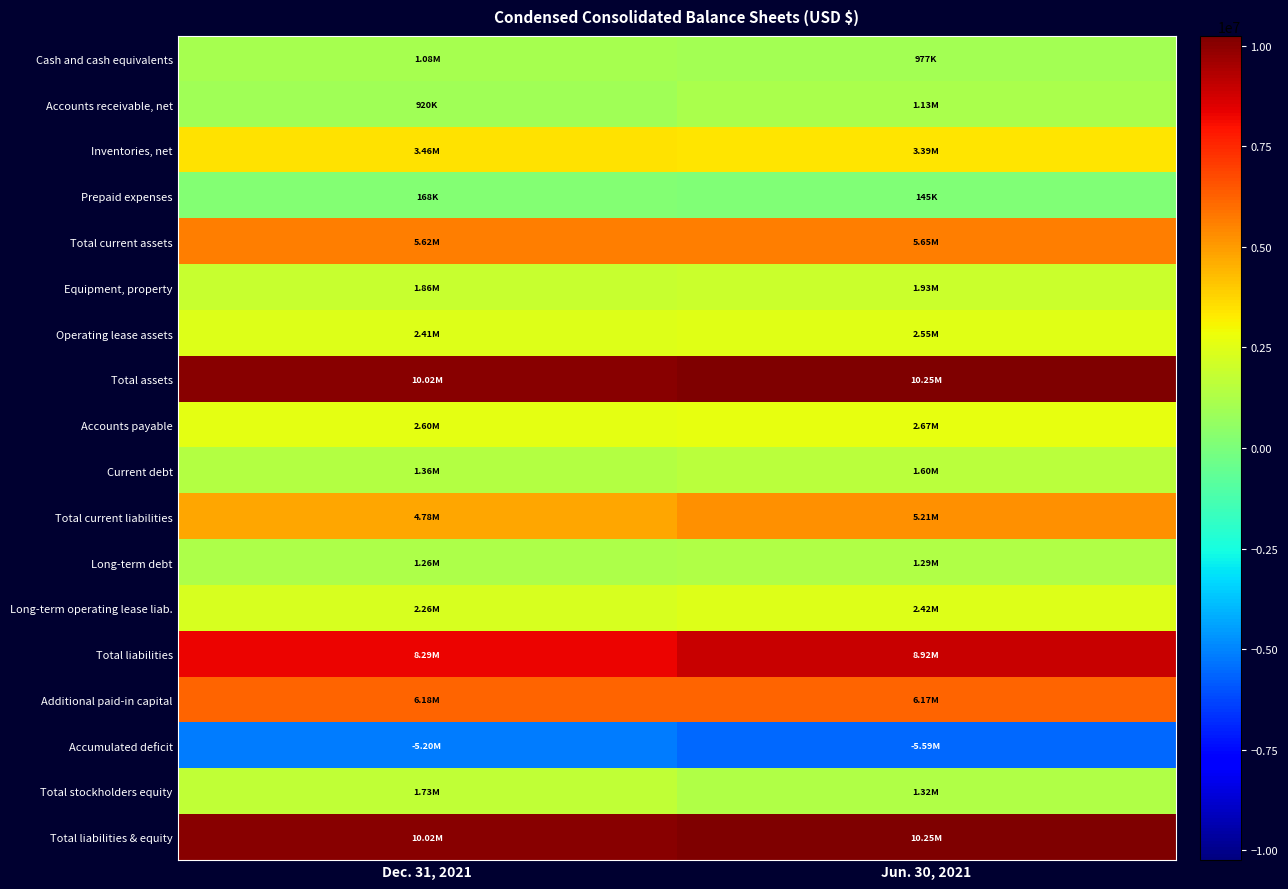

At which category is the sum across all series the highest?

Jun. 30, 2021